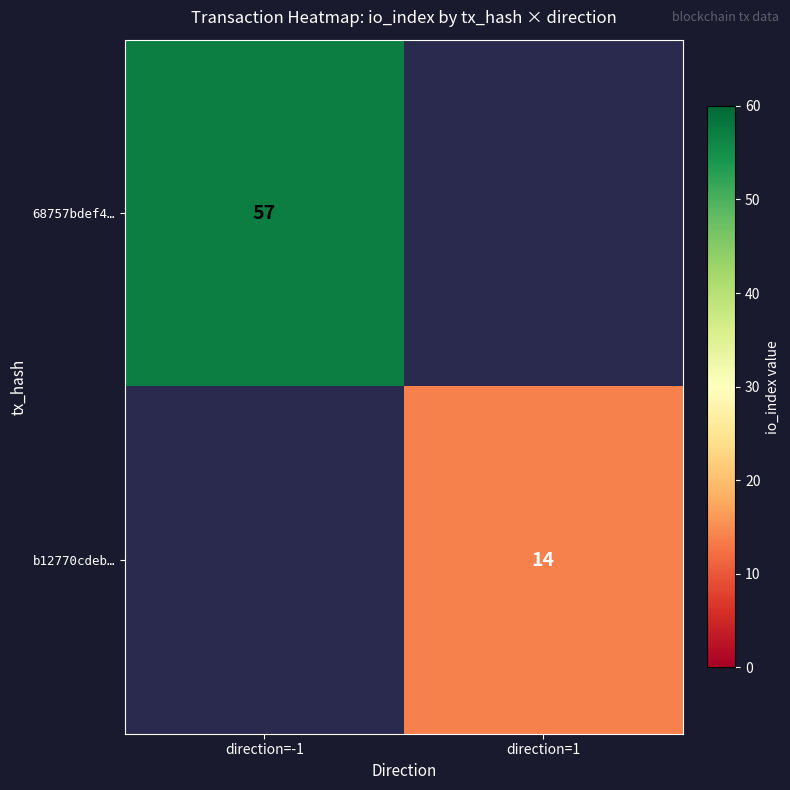

The value of 68757bdef4… at direction=-1 is 57. True or false?

True